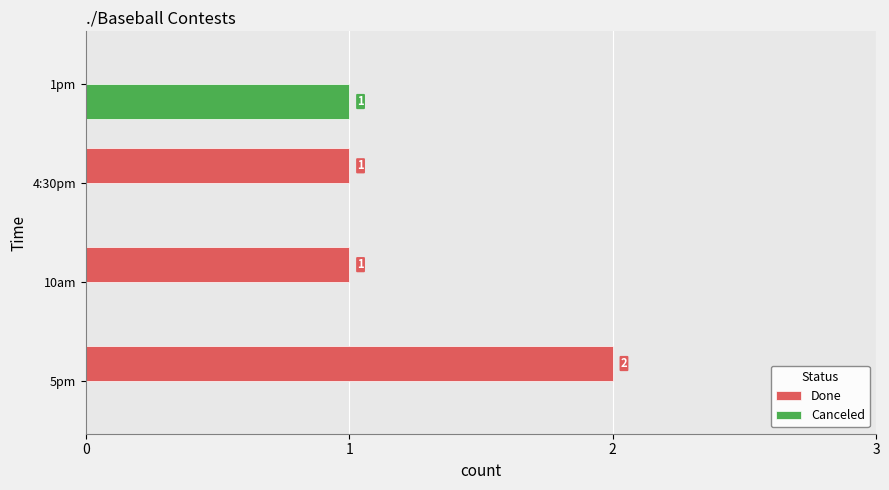

How many Done values are between 1 and 2?

3